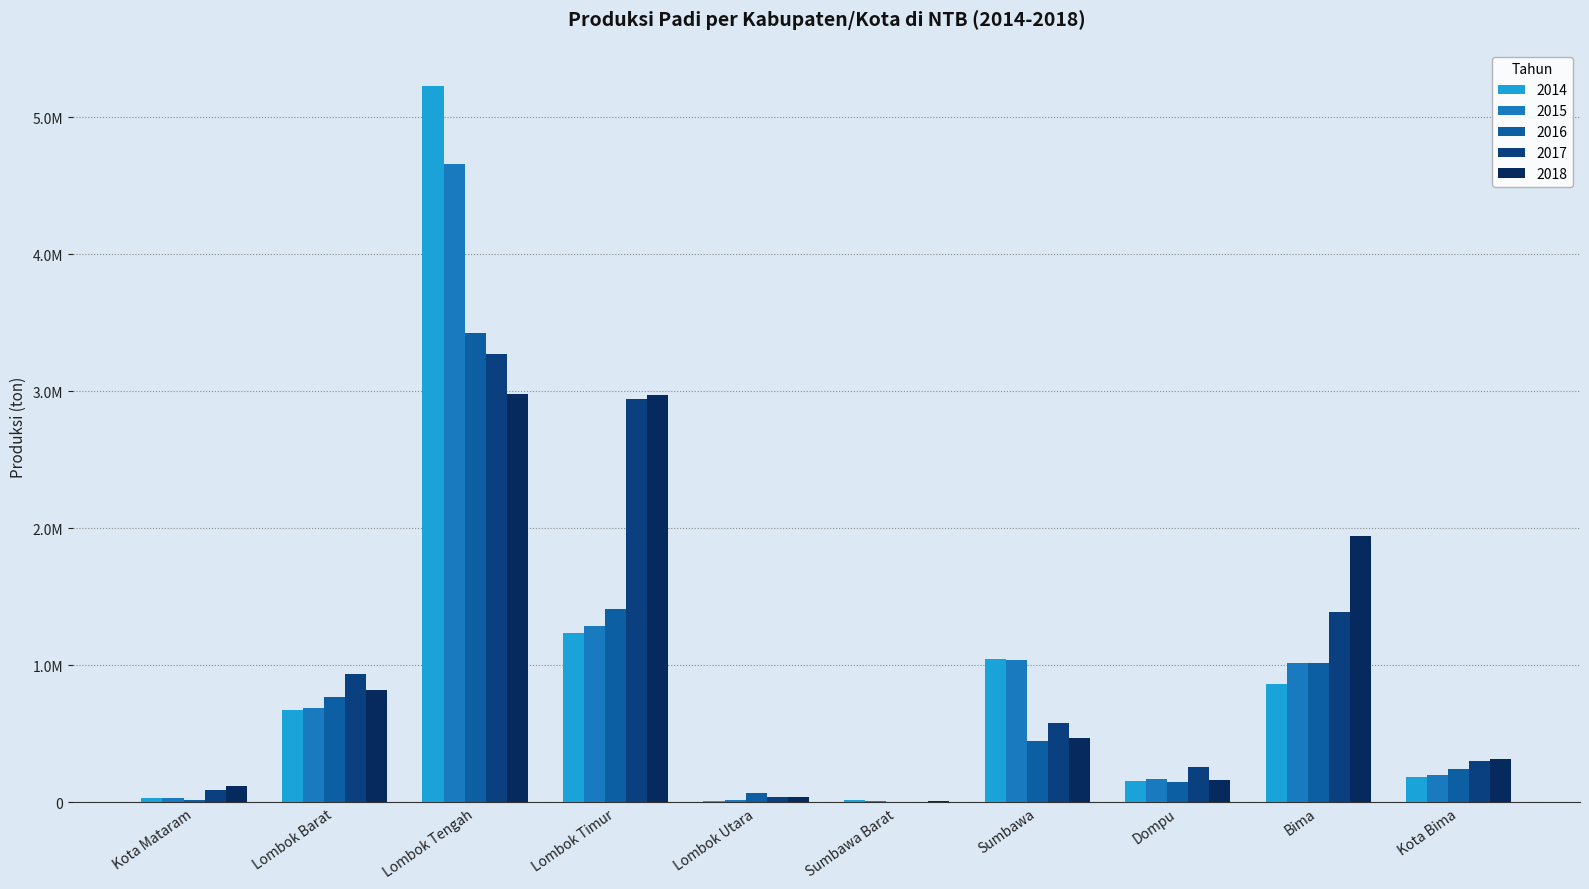

Rank the categories by 2017 value from highest to lowest.

Lombok Tengah, Lombok Timur, Bima, Lombok Barat, Sumbawa, Kota Bima, Dompu, Kota Mataram, Lombok Utara, Sumbawa Barat